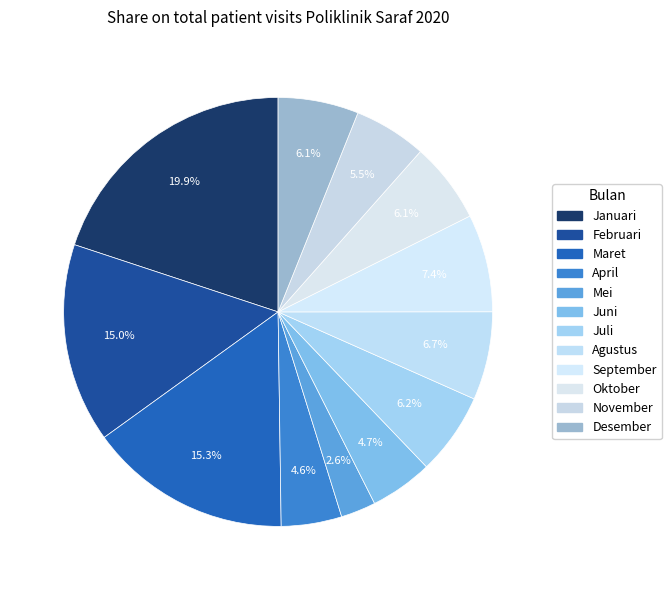

Which slice is the largest?

Januari